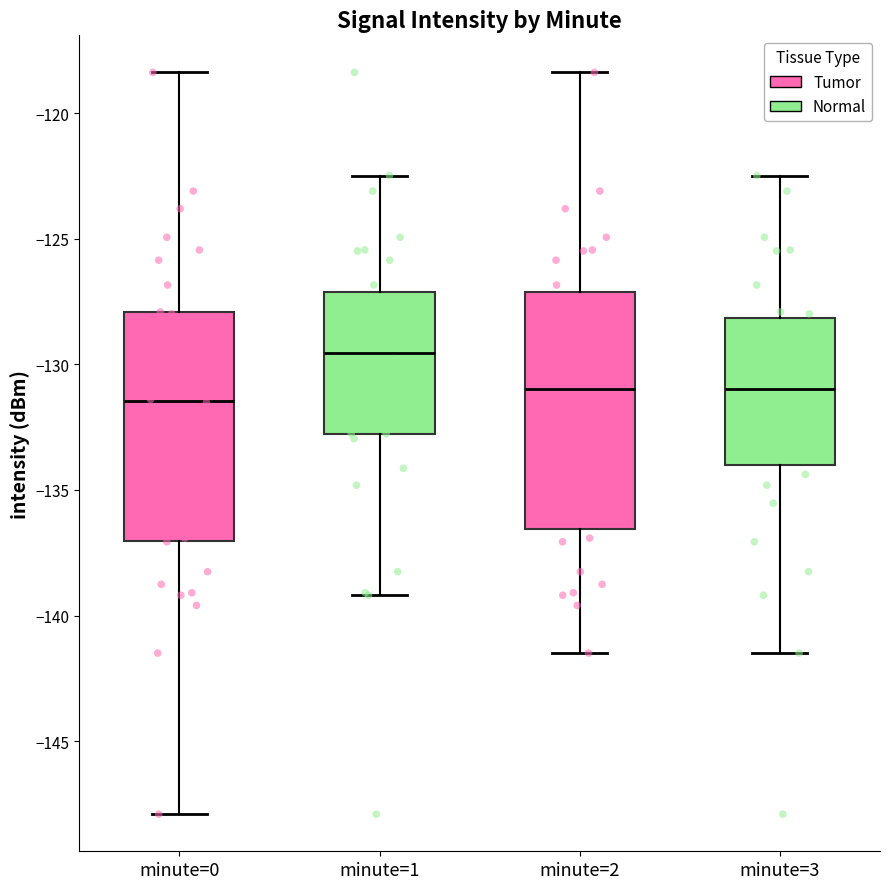

Where is the upper edge of the box for minute=1 on the y-axis? The values are not printed on the chart, so give them approximately, as read against the axis.

-127.0